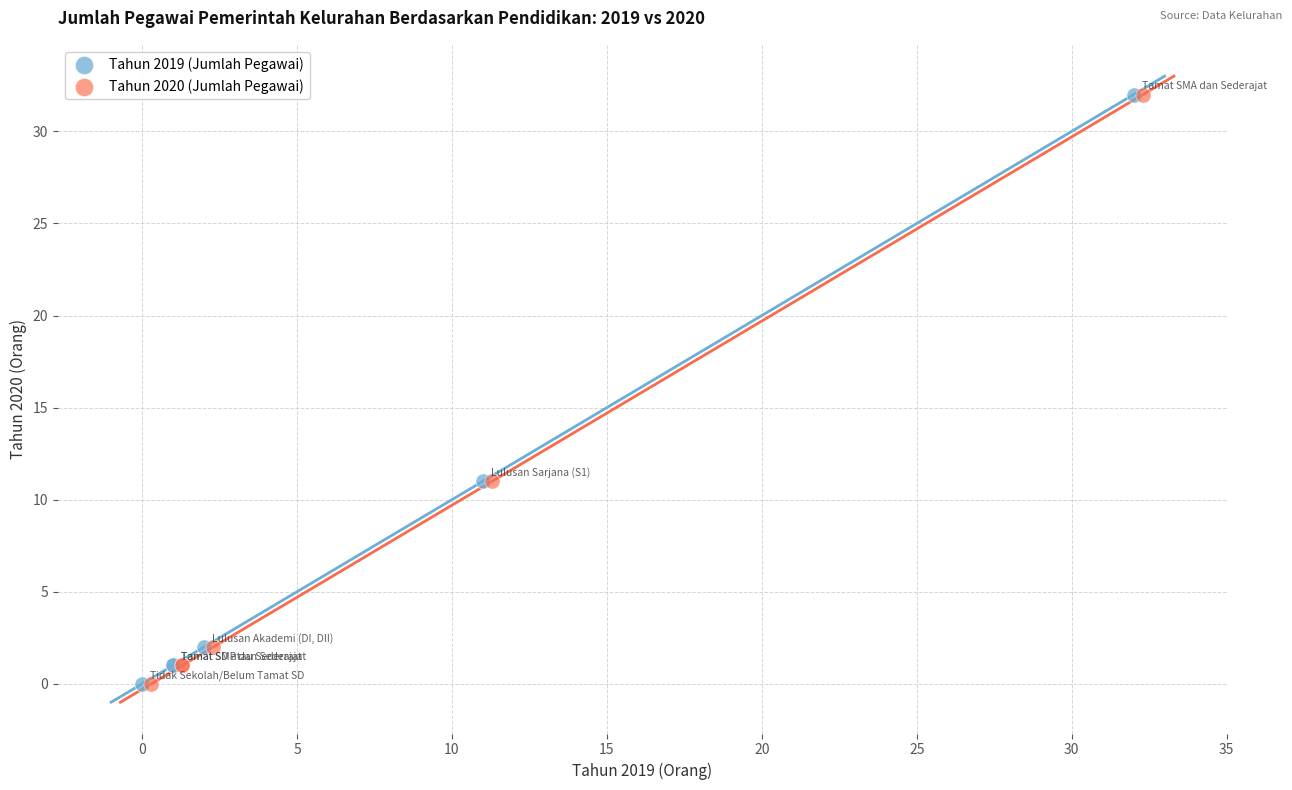

What are all the series names shown in the legend?

Tahun 2019 (Jumlah Pegawai), Tahun 2020 (Jumlah Pegawai)